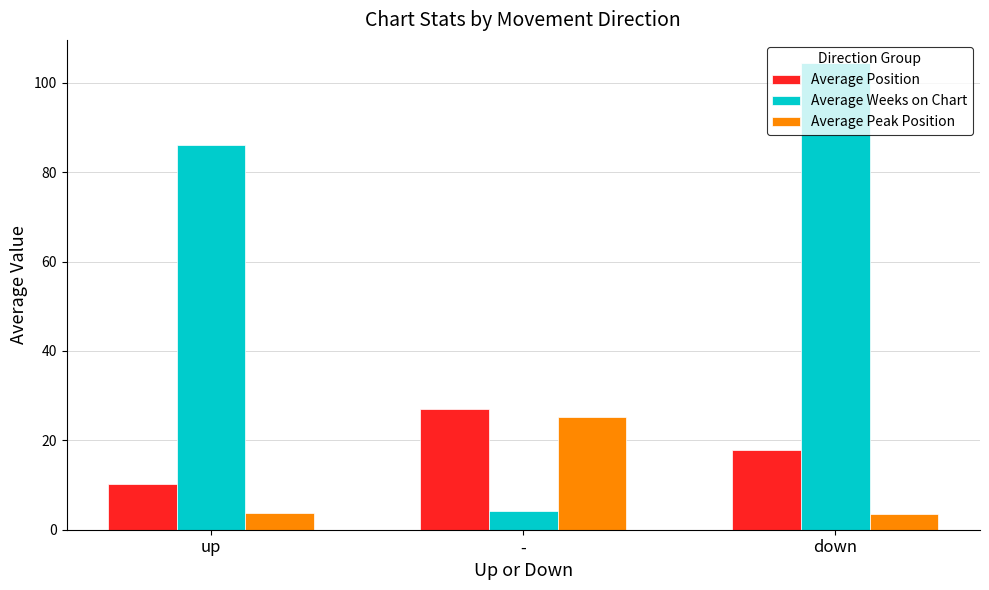

Between - and down, which series saw the biggest shift?

Average Weeks on Chart